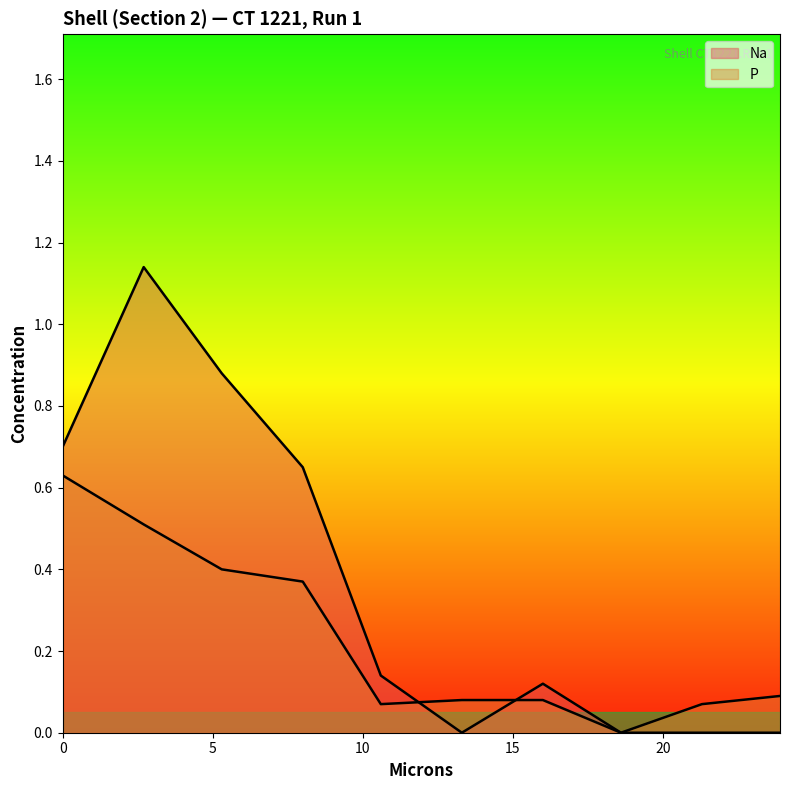

Reading right to left, what are all the values shown in this chart?

Na: 0.0	0.0	0.0	0.1	0.0	0.1	0.7	0.9	1.1	0.7
P: 0.1	0.1	0.0	0.1	0.1	0.1	0.4	0.4	0.5	0.6